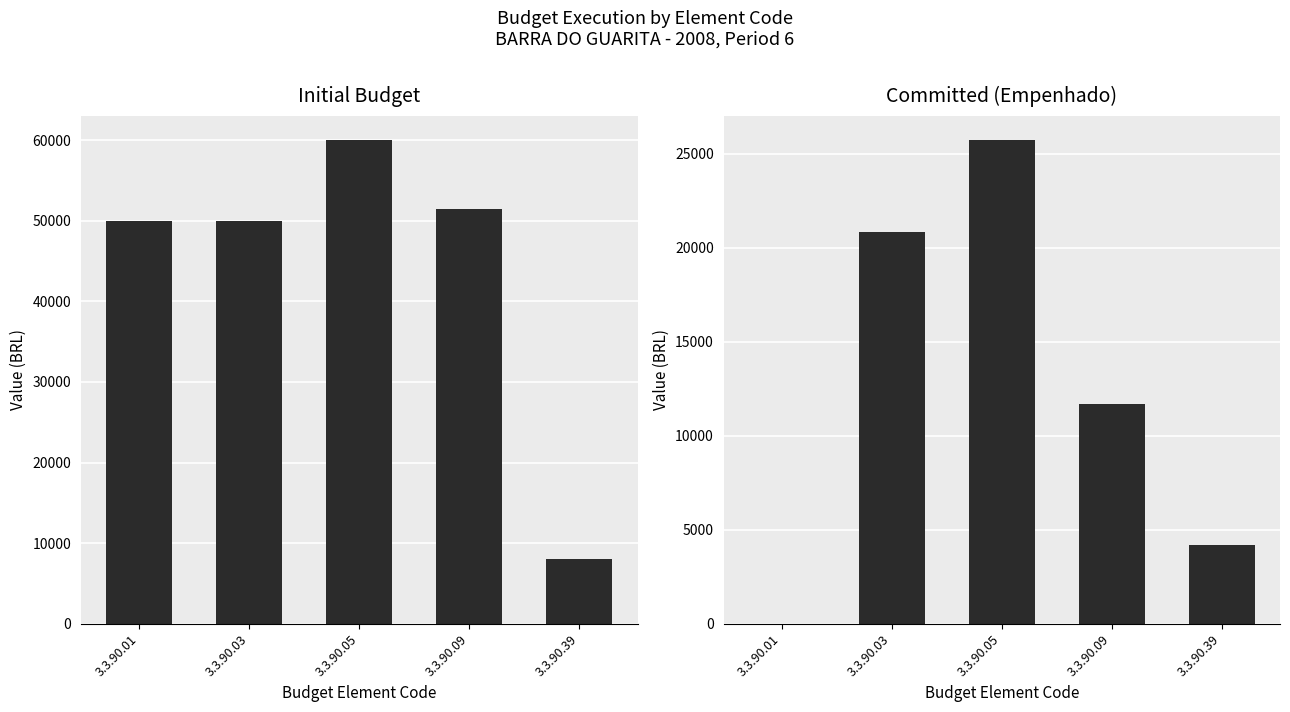

What is the total value across all series at 3.3.90.03?

70849.4